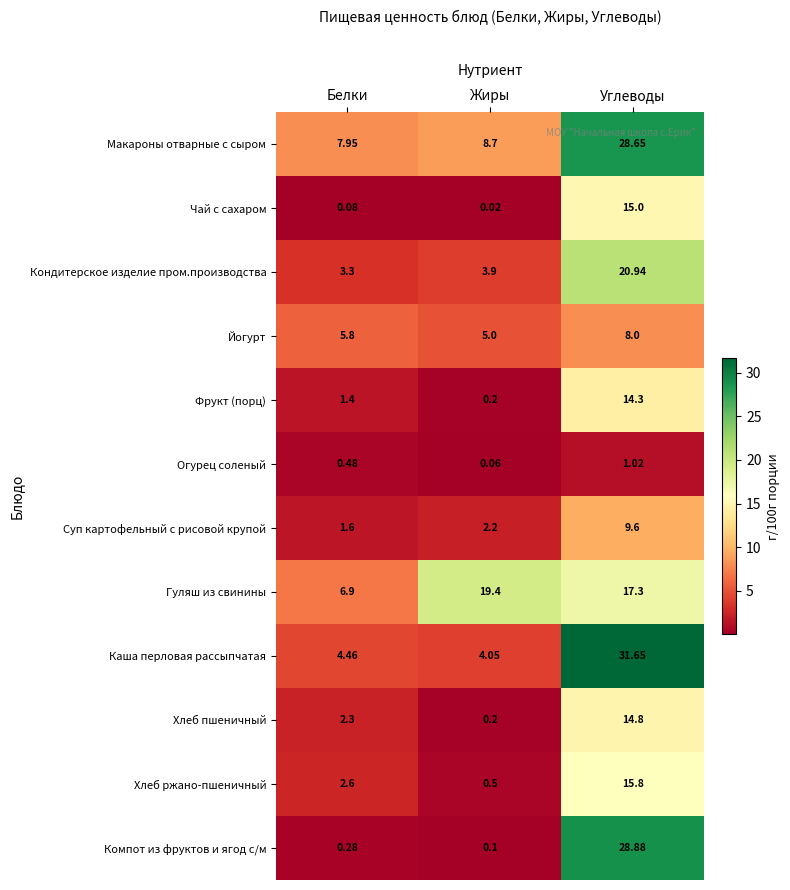

Which series has the widest spread of values?

Компот из фруктов и ягод с/м